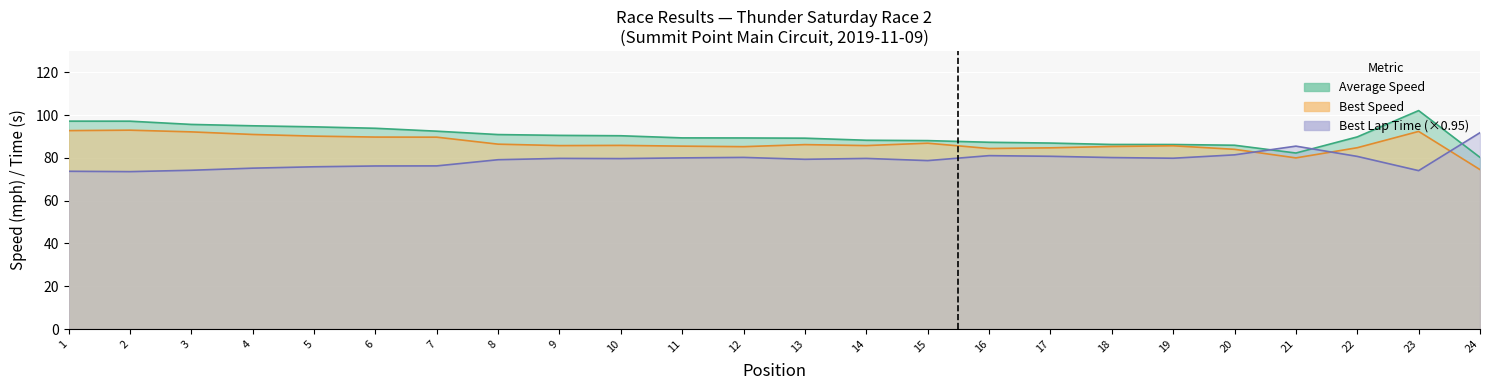

Which category has the highest value in the Best Speed series?

2